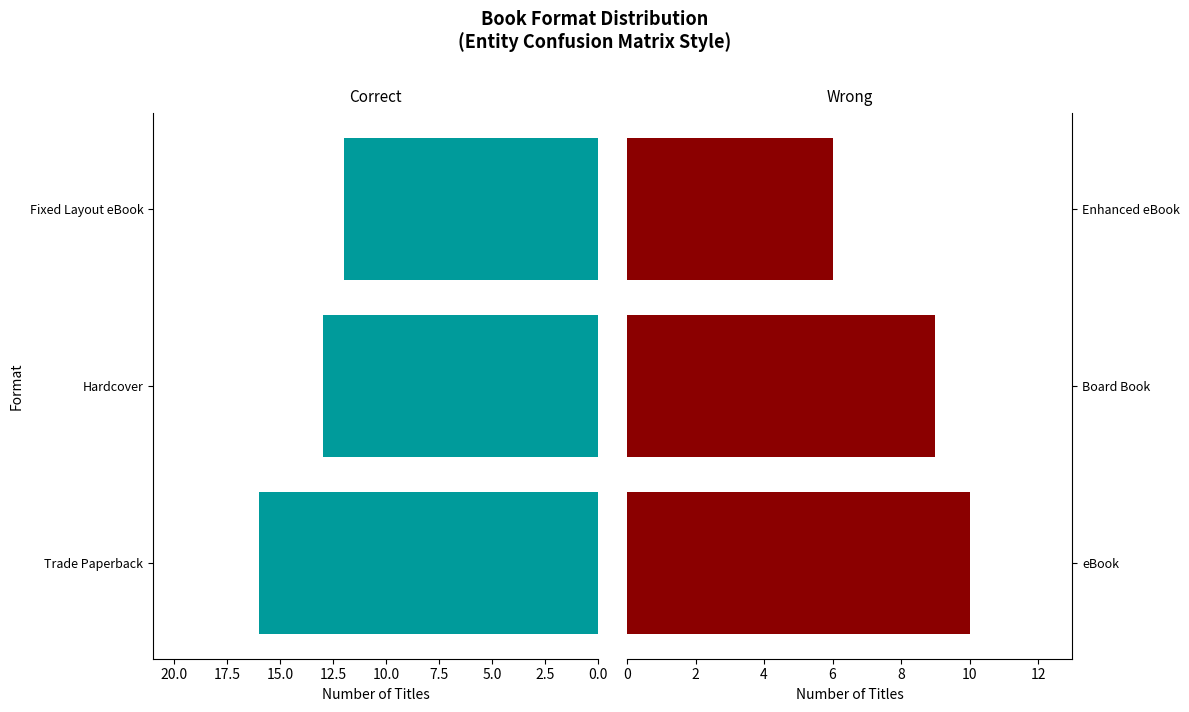

At 5.0, list the series in order from smallest to largest.

eBook / Board Book / Enhanced eBook, Trade Paperback / Hardcover / Fixed Layout eBook